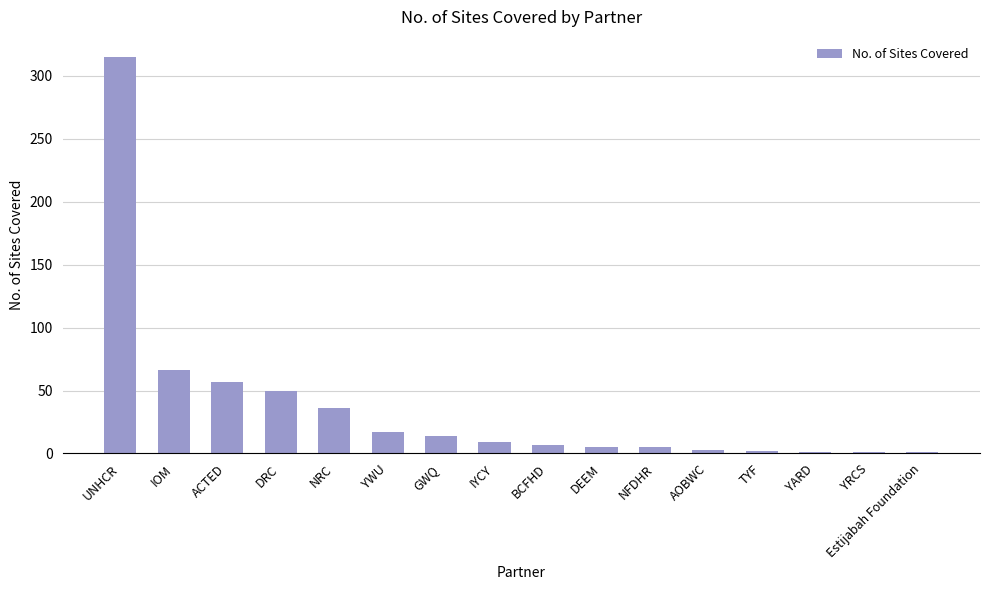

What is the value of the 1st bar from the left?

315